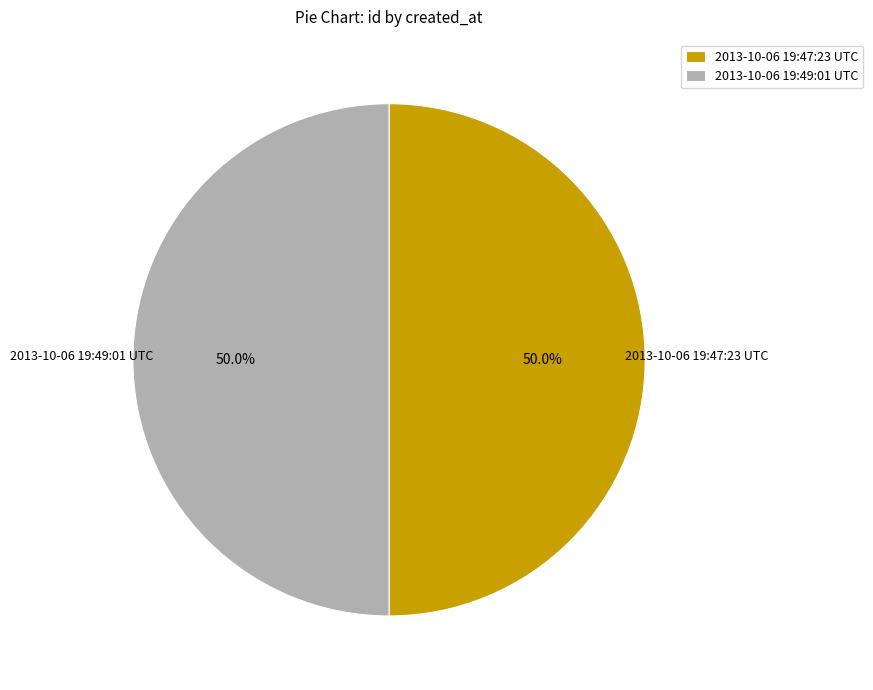

True or false: 2013-10-06 19:47:23 UTC accounts for 56% of the total.

False